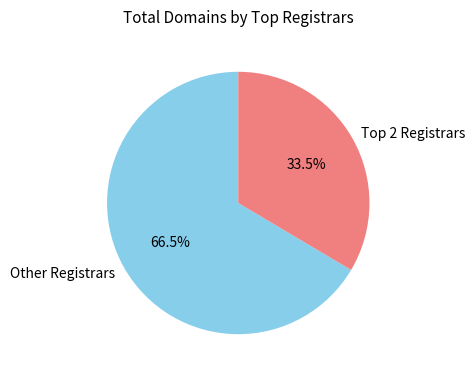

Rank the categories by value from lowest to highest.

Top 2 Registrars, Other Registrars